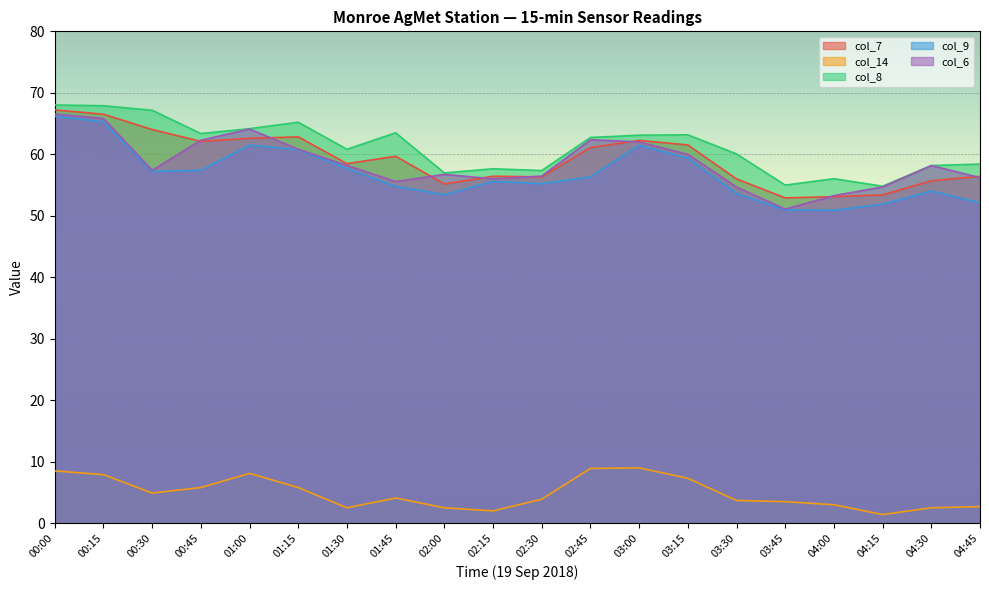

Reading right to left, list all the values displayed in this chart.

col_7: 56.4	55.7	53.4	53.1	52.9	56.0	61.5	62.3	61.1	56.3	56.4	55.2	59.7	58.5	62.8	62.6	62.1	64.0	66.5	67.2
col_14: 2.7	2.5	1.4	3.0	3.5	3.7	7.3	9.0	8.9	3.9	2.0	2.5	4.1	2.5	5.8	8.1	5.8	4.9	7.9	8.5
col_8: 58.4	58.2	54.8	56.0	55.0	60.1	63.2	63.1	62.7	57.4	57.6	57.0	63.5	60.8	65.2	64.2	63.4	67.2	67.9	68.0
col_9: 52.1	54.0	51.9	50.9	51.0	53.6	59.4	61.5	56.3	55.2	55.6	53.4	54.8	57.7	60.8	61.5	57.4	57.2	65.3	66.2
col_6: 56.2	58.2	54.7	53.3	51.1	54.7	60.0	62.0	62.4	56.5	56.0	56.7	55.6	58.2	60.8	64.1	62.3	57.4	65.8	66.5